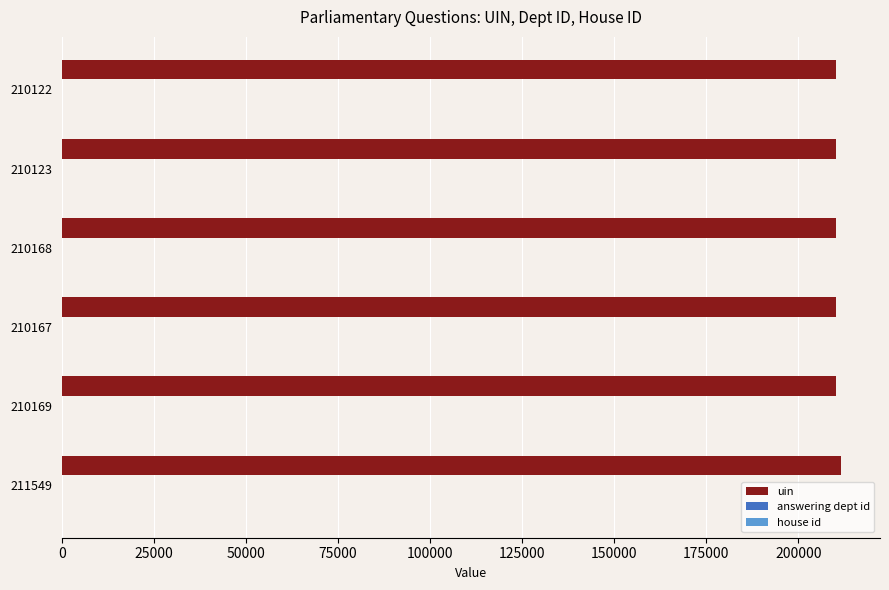

True or false: uin has a value of 110517 at 210123.

False